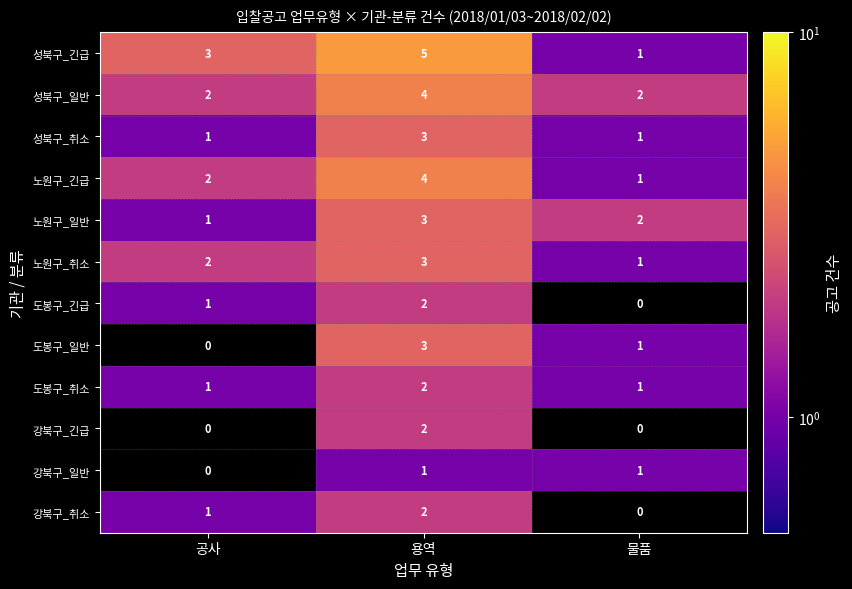

True or false: 성북구_일반 has a value of 2 at 공사.

True